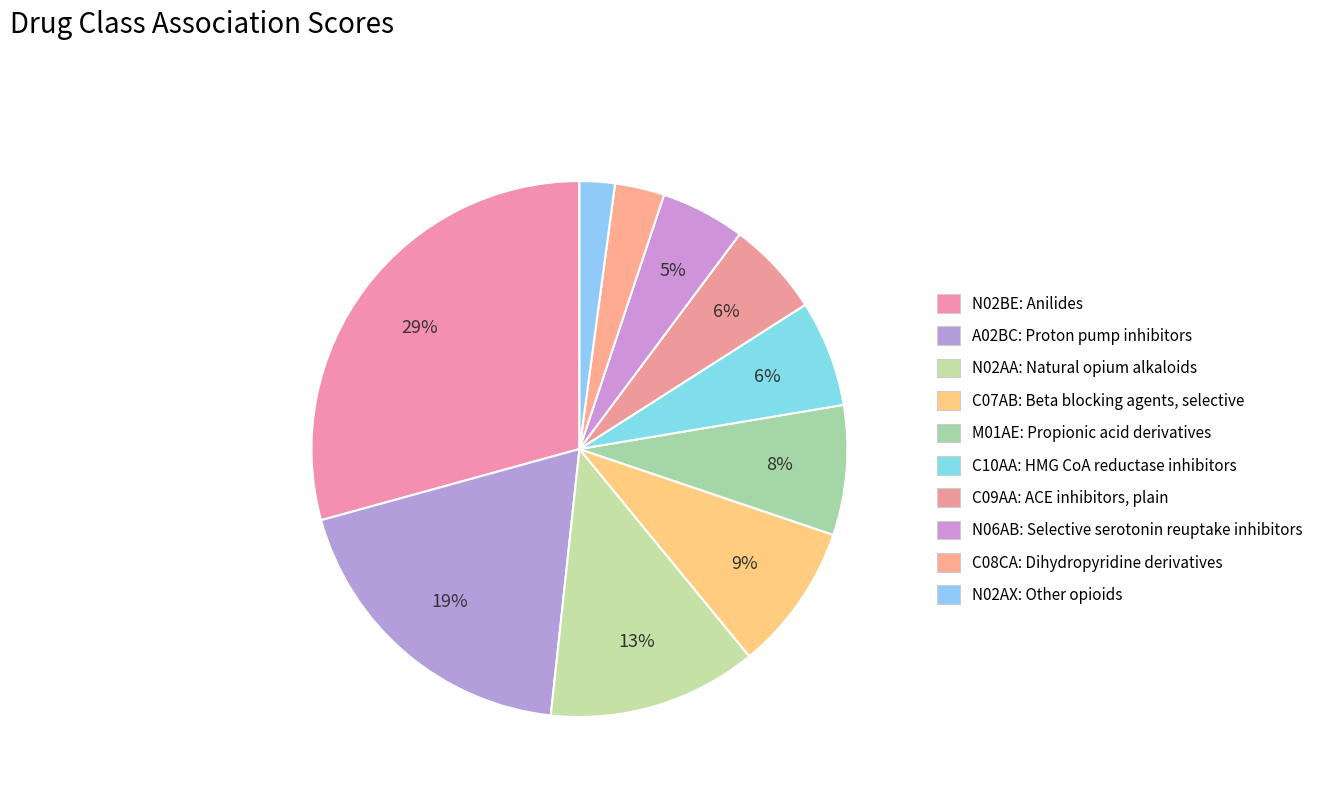

Rank the categories by value from lowest to highest.

N02AX, C08CA, N06AB, C09AA, C10AA, M01AE, C07AB, N02AA, A02BC, N02BE